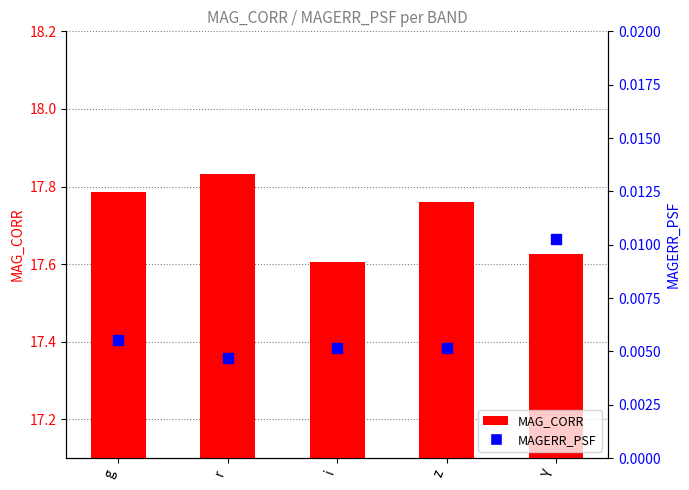

Which series contains the highest Y value?

MAG_CORR